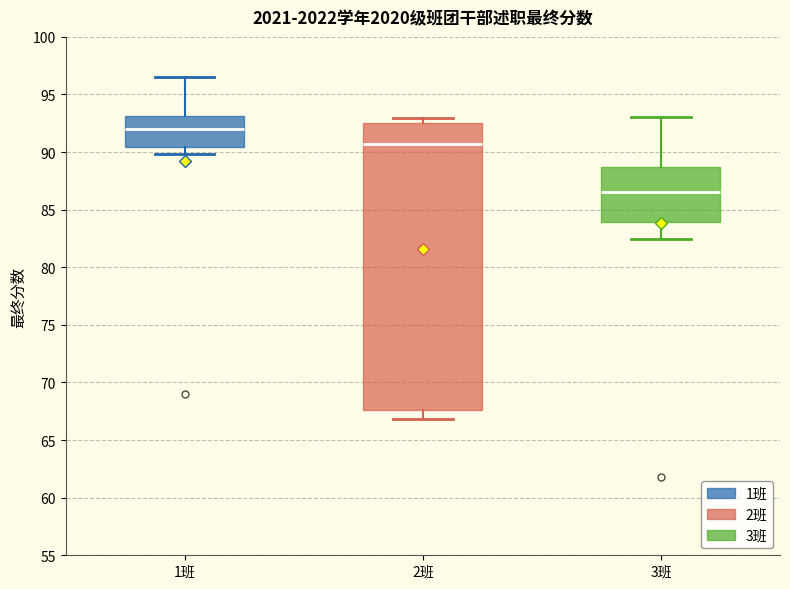

Which box's median line is the lowest?

3班